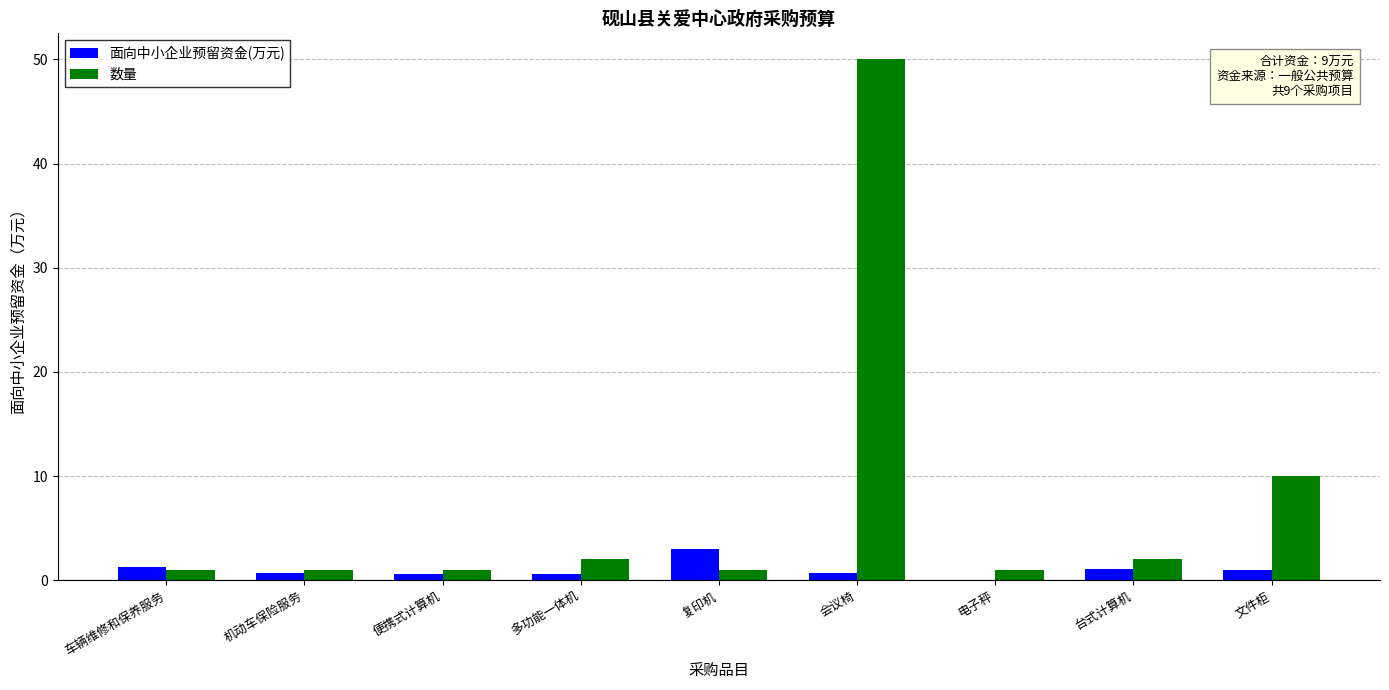

Which series has the largest total across all categories?

数量